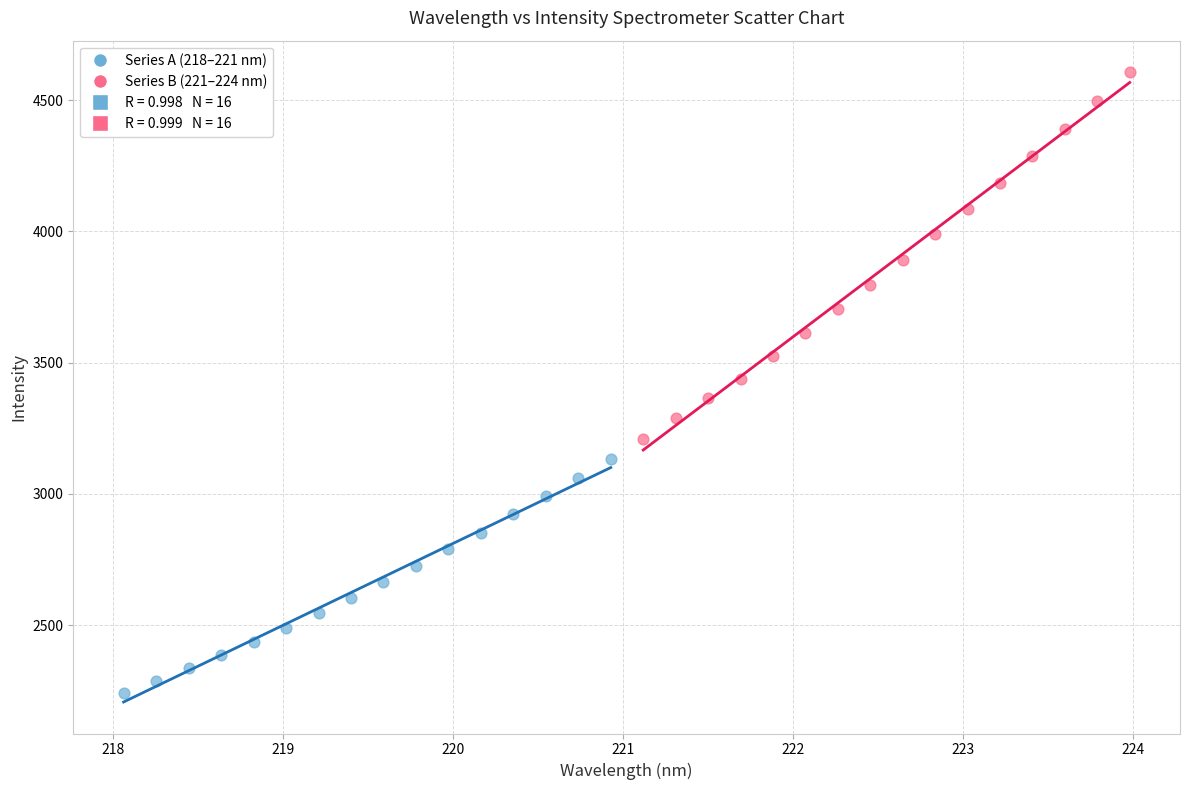

Which series has the widest spread of Y values?

Series B (221–224 nm)